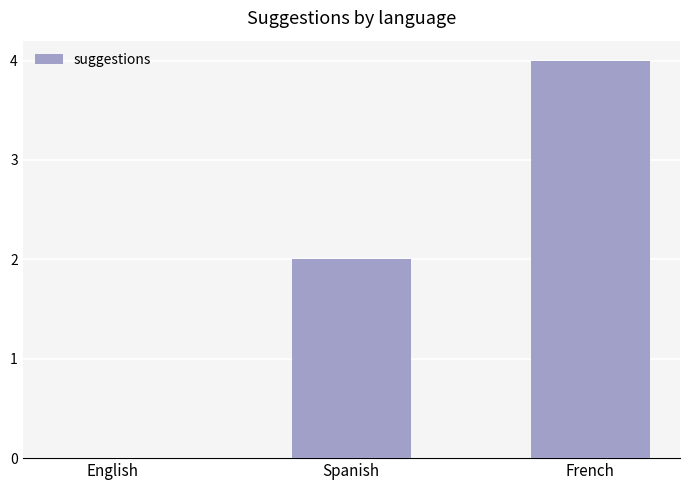

The value at French is 4. True or false?

True